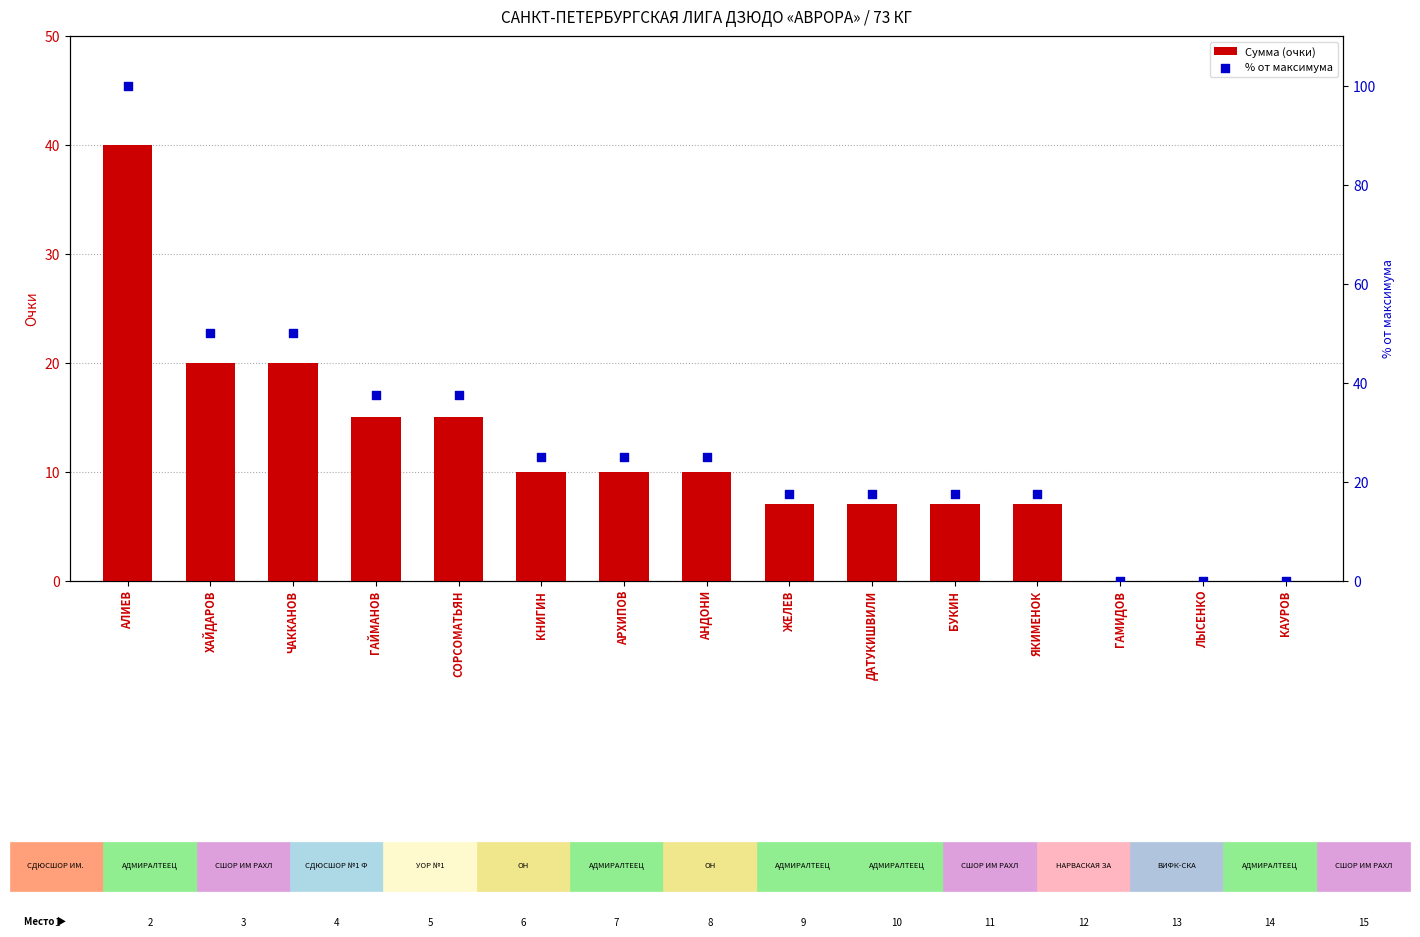

Which series contains the highest Y value?

% от максимума